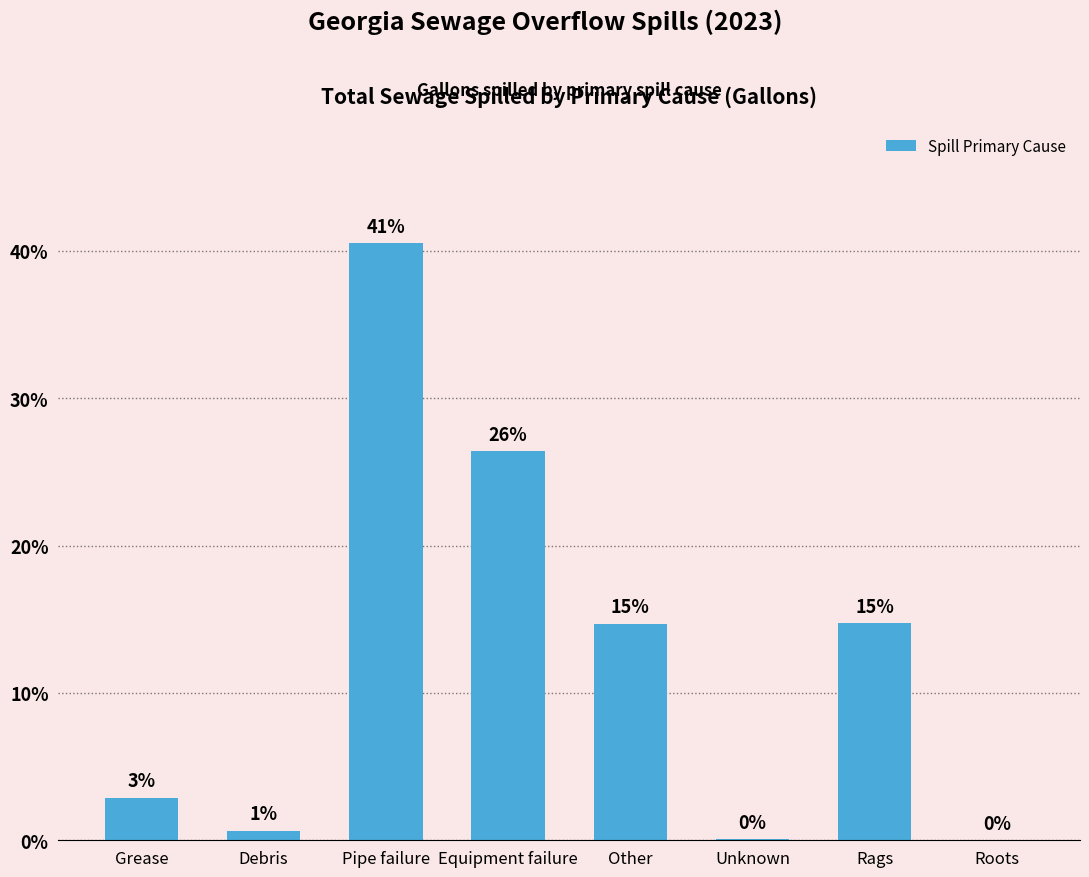

Are the bars horizontal?

No